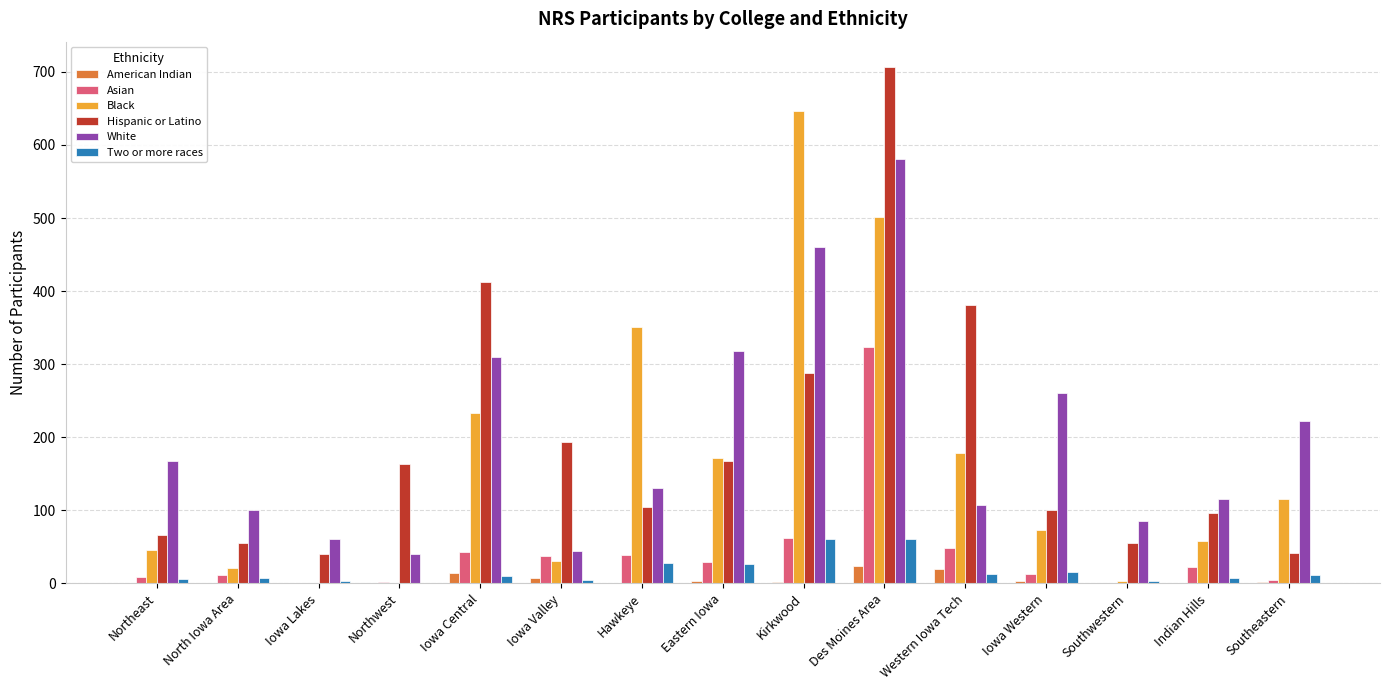

How many groups of bars are there?

15